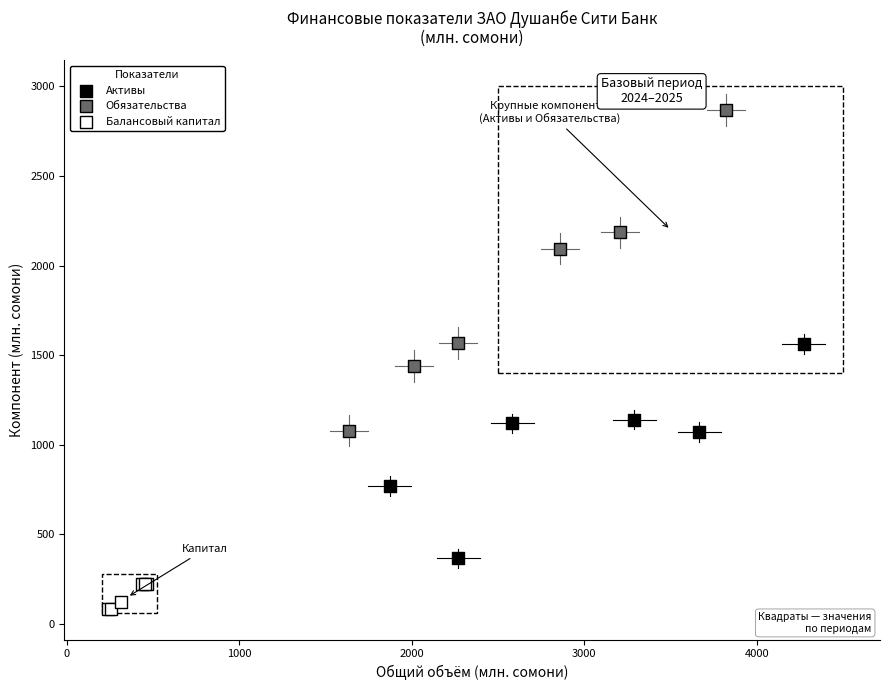

Which series has the largest Y range (max minus min)?

Обязательства